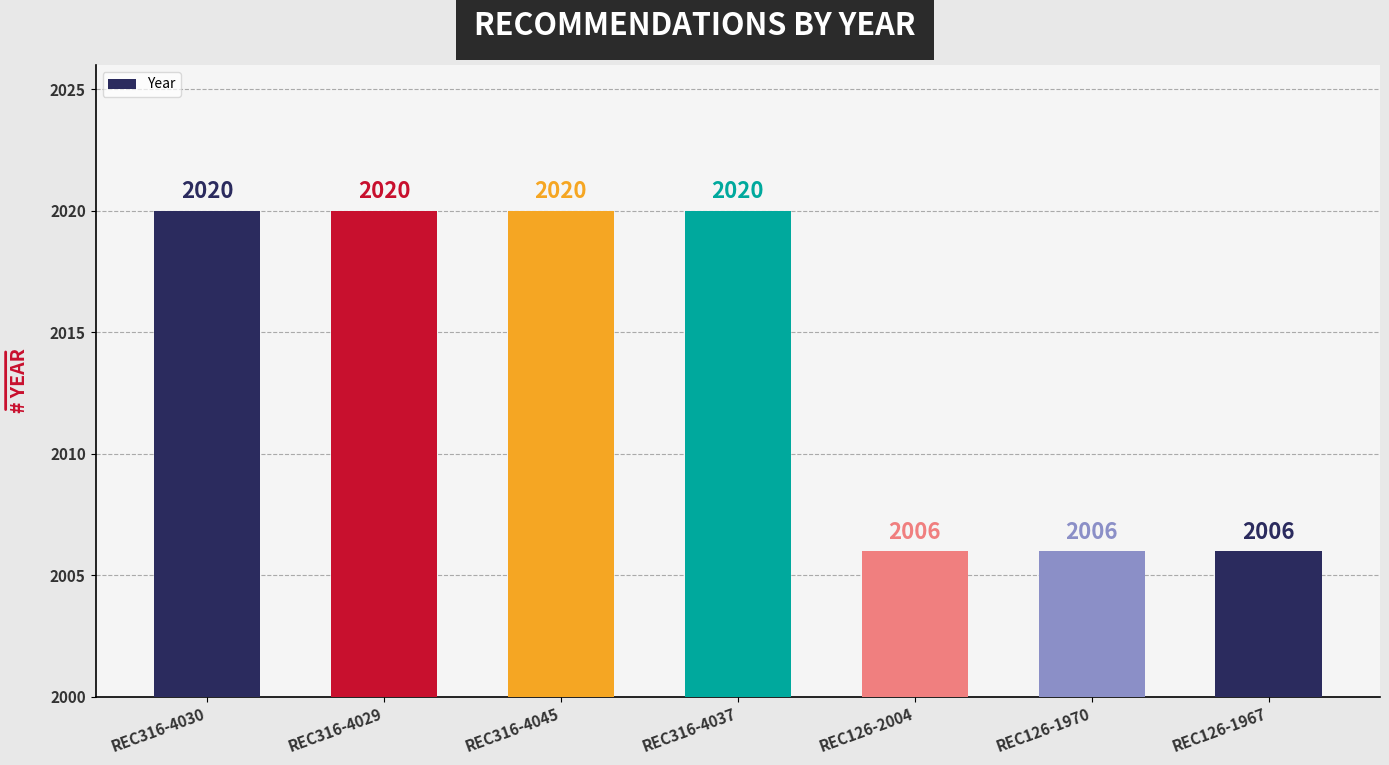

What is the ratio of the value at REC316-4045 to the value at REC316-4029?

1.0